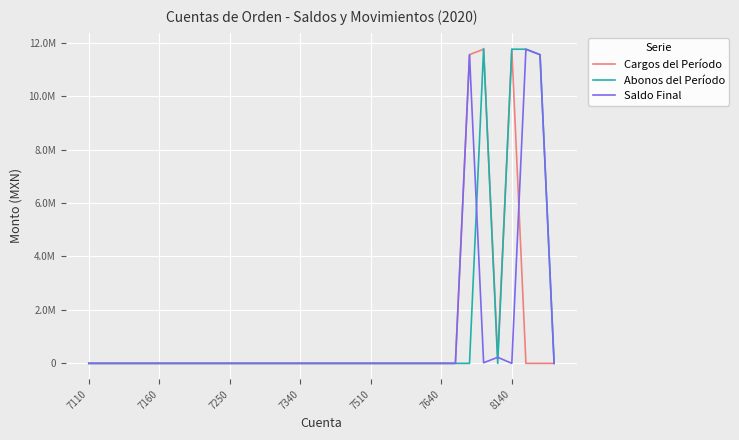

What are all the series names shown in the legend?

Cargos del Período, Abonos del Período, Saldo Final